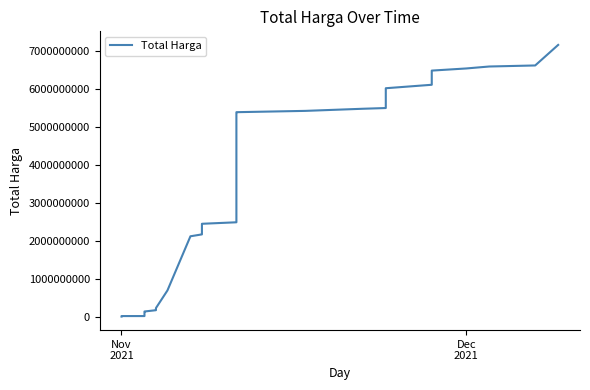

How many lines are shown in the chart?

1